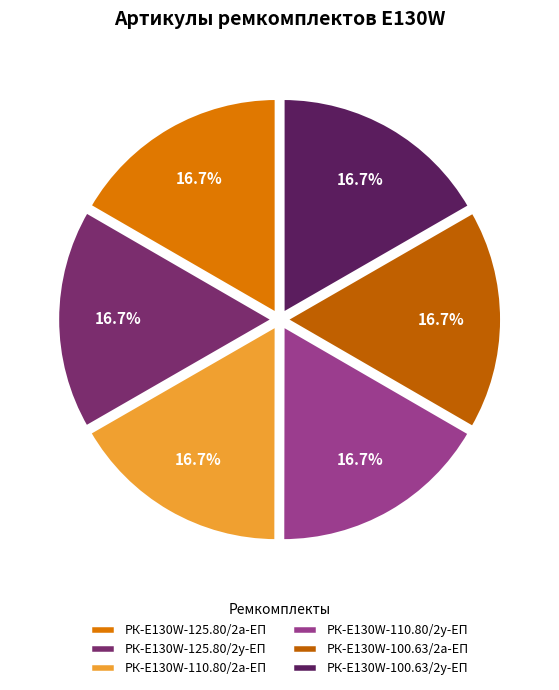

Is there a majority slice in this chart?

No